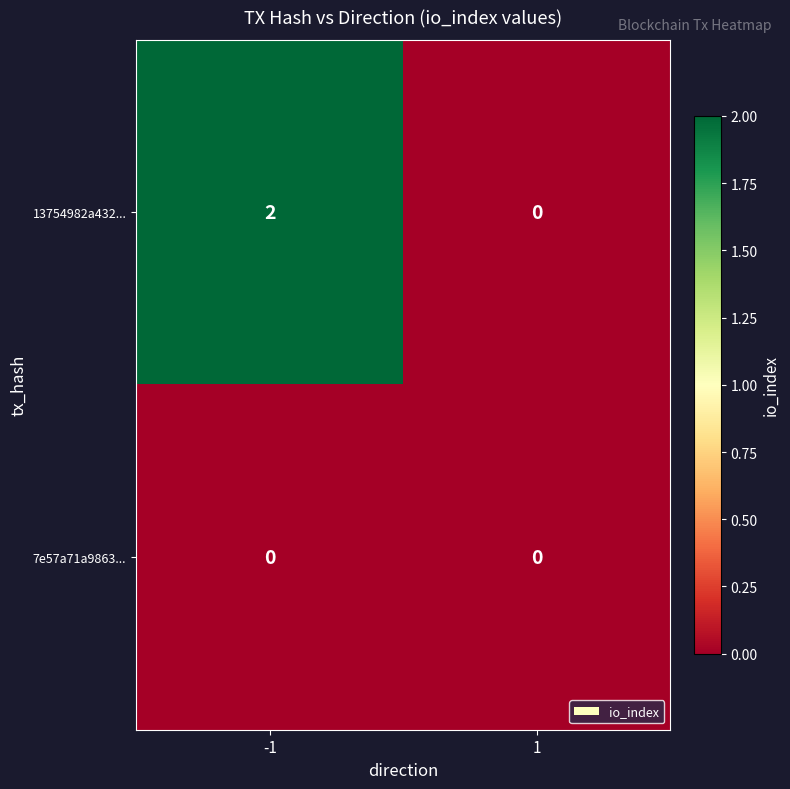

Which series has the largest range (max minus min)?

13754982a432...